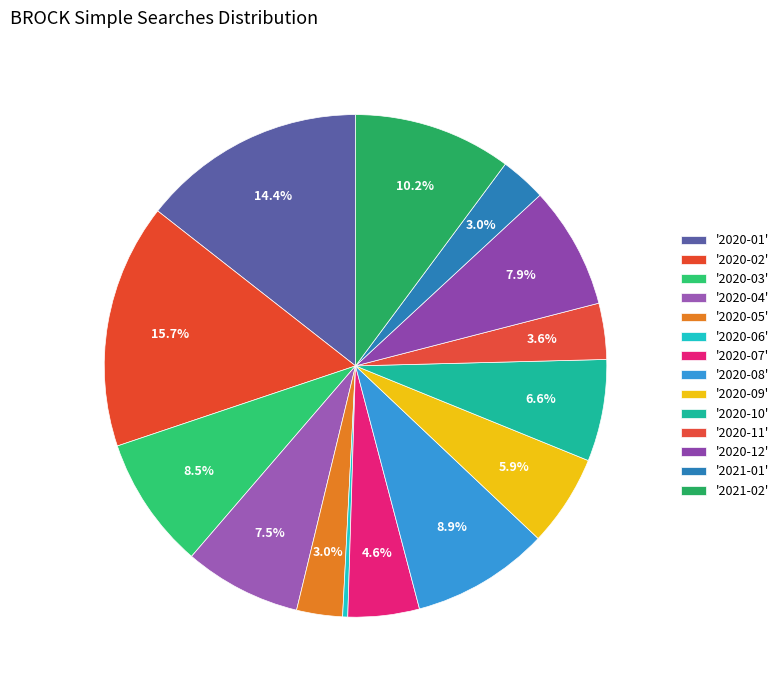

How many segments does this pie chart have?

14